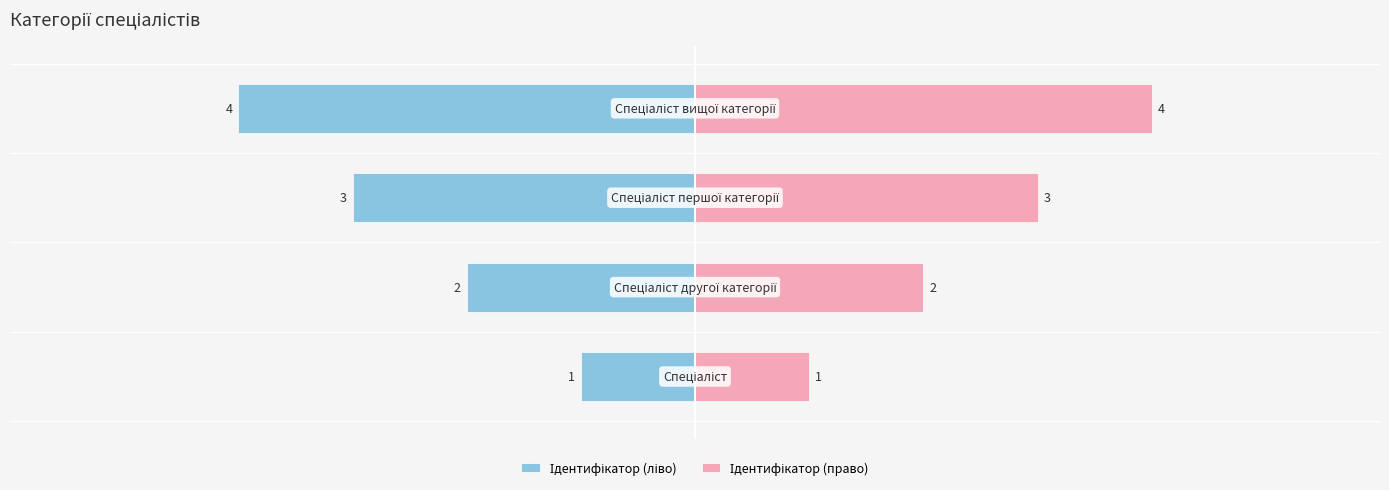

How many Ідентифікатор (ліво) values are between -3 and -1?

3